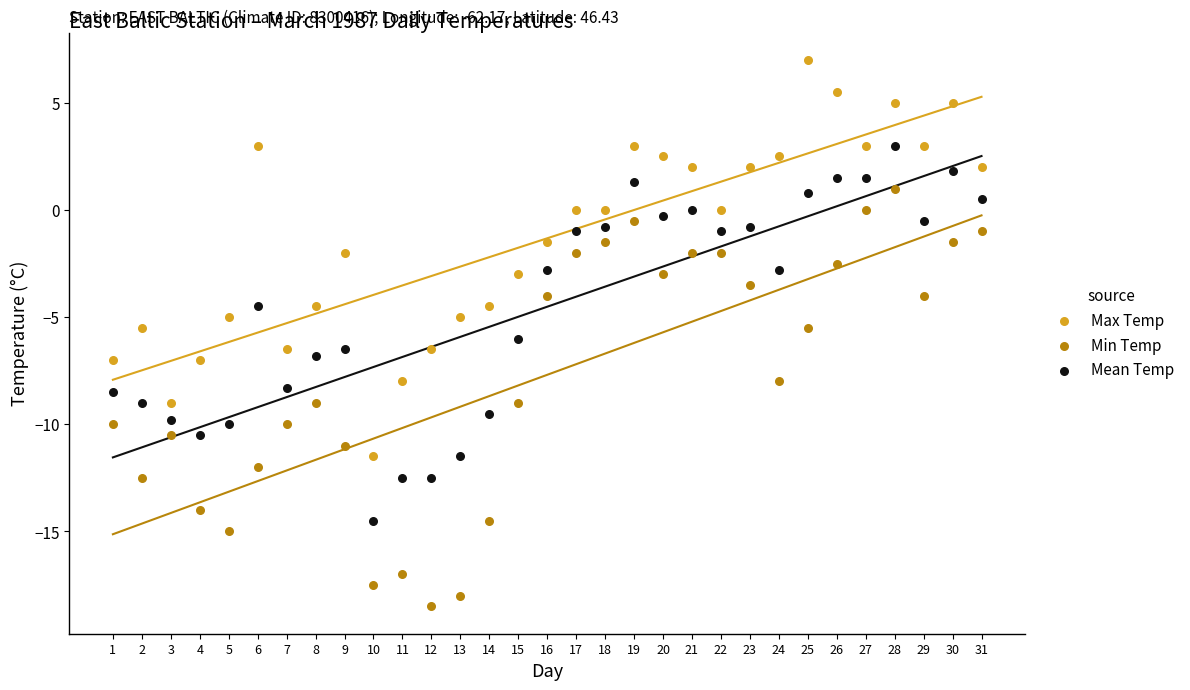

What are all the series names shown in the legend?

Max Temp, Min Temp, Mean Temp